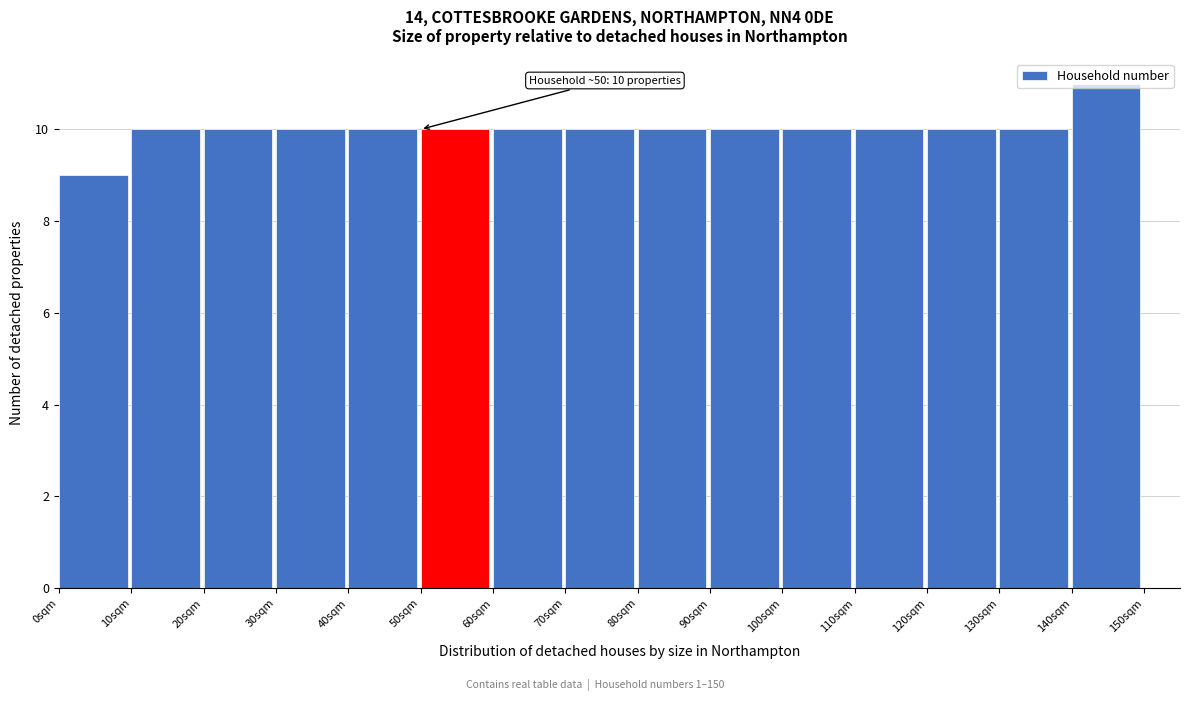

Which range on the x-axis has the tallest bar?

140 to 150